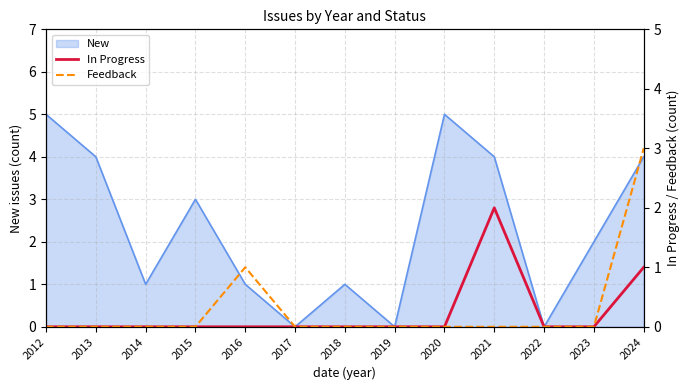

The value of In Progress at 2023 is -1. True or false?

False